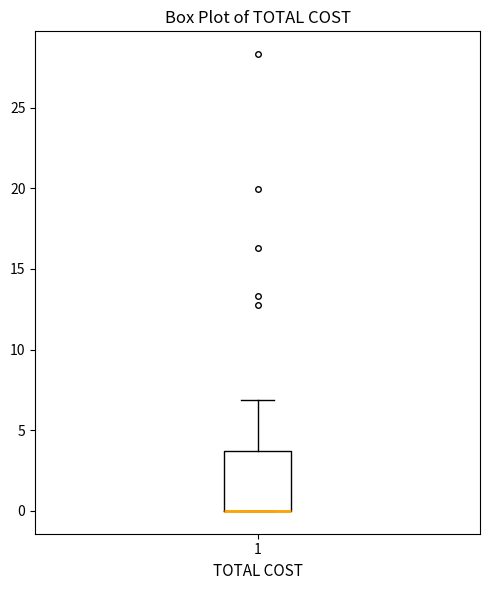

Where does the upper whisker of the box at x = 1 end on the y-axis? The values are not printed on the chart, so give them approximately, as read against the axis.

7.0